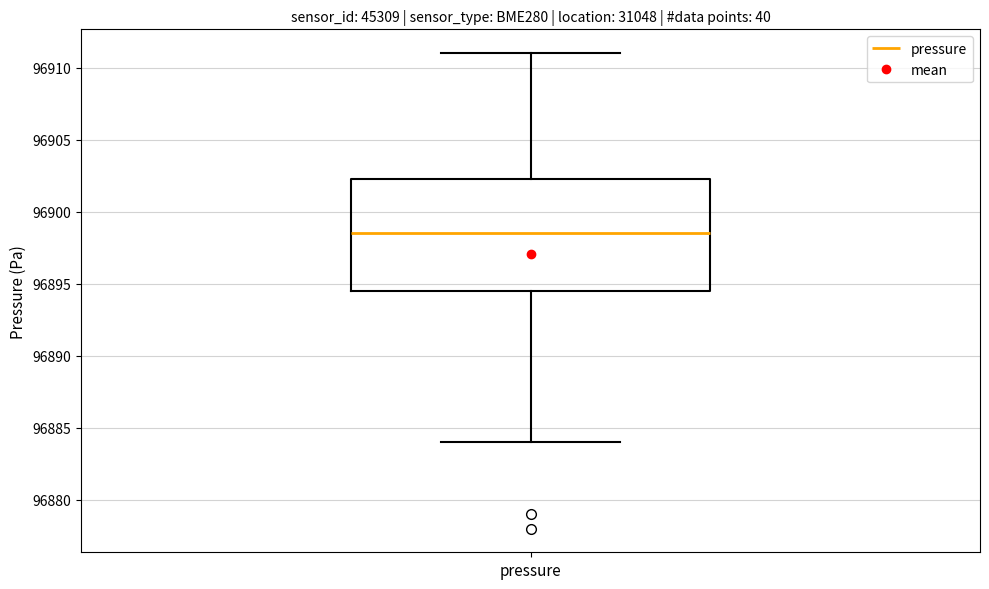

Where does the median line of the box for pressure sit on the y-axis? The values are not printed on the chart, so give them approximately, as read against the axis.

96898.5